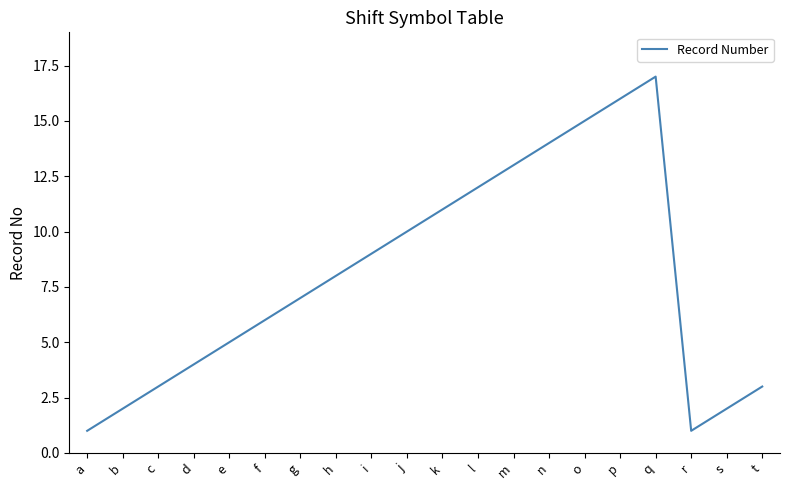

Reading right to left, extract all data points from this chart.

3	2	1	17	16	15	14	13	12	11	10	9	8	7	6	5	4	3	2	1